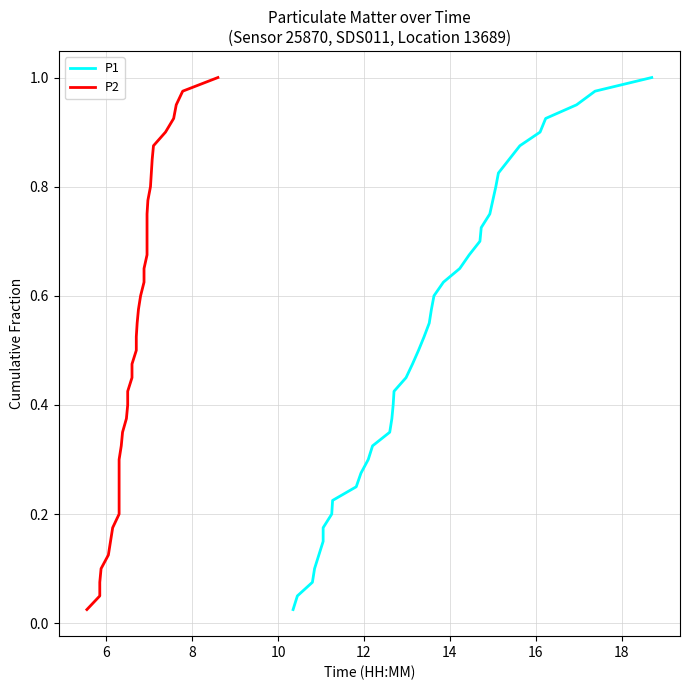

True or false: P2 and P1 cross at least once.

False